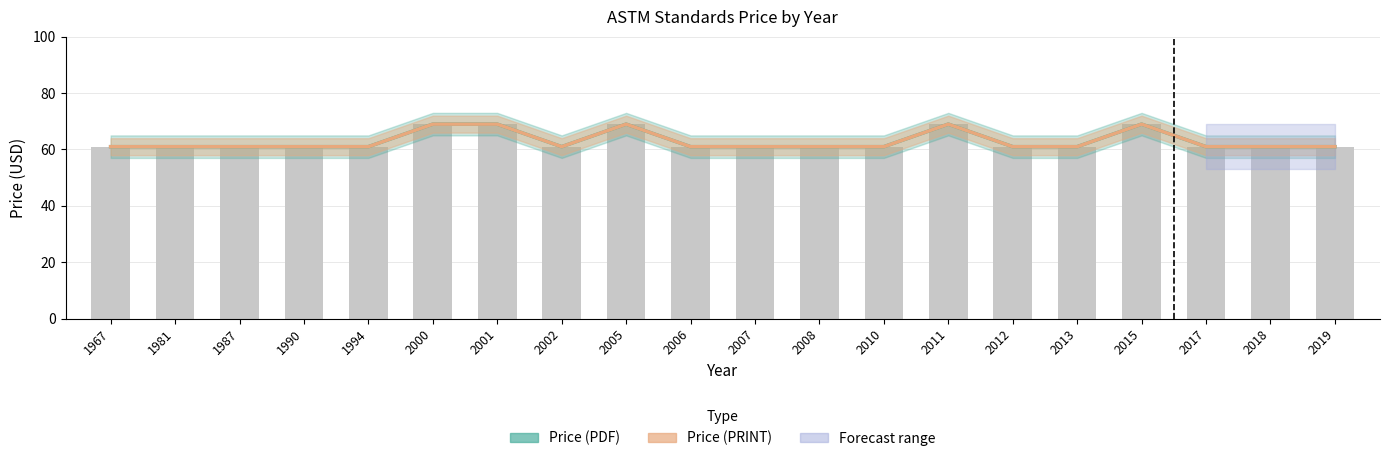

Reading right to left, transcribe all the data shown in this chart.

Price (PDF): 2019=61	2018=61	2017=61	2015=69	2013=61	2012=61	2011=69	2010=61	2008=61	2007=61	2006=61	2005=69	2002=61	2001=69	2000=69	1994=61	1990=61	1987=61	1981=61	1967=61
Price (PRINT): 2019=61	2018=61	2017=61	2015=69	2013=61	2012=61	2011=69	2010=61	2008=61	2007=61	2006=61	2005=69	2002=61	2001=69	2000=69	1994=61	1990=61	1987=61	1981=61	1967=61